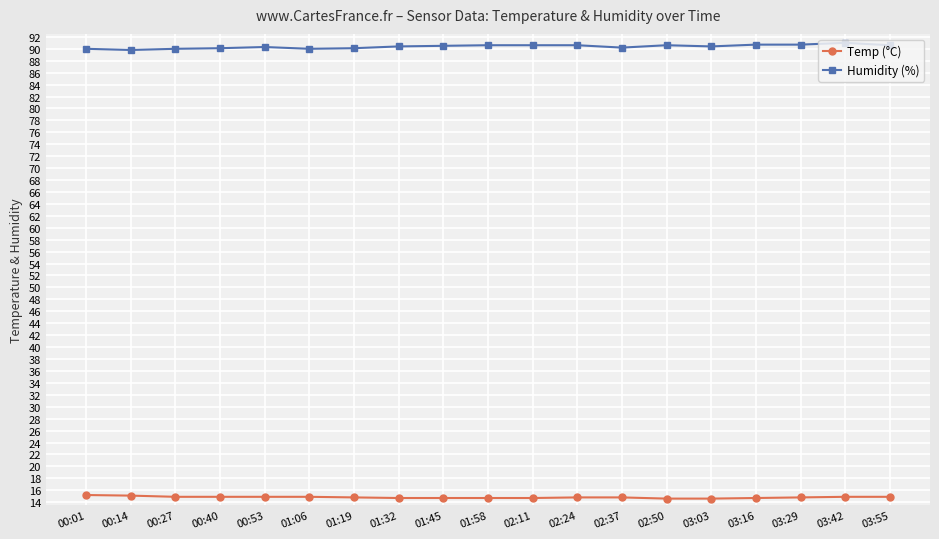

Is it true that Humidity (%) equals 89.8 at 00:14?

True